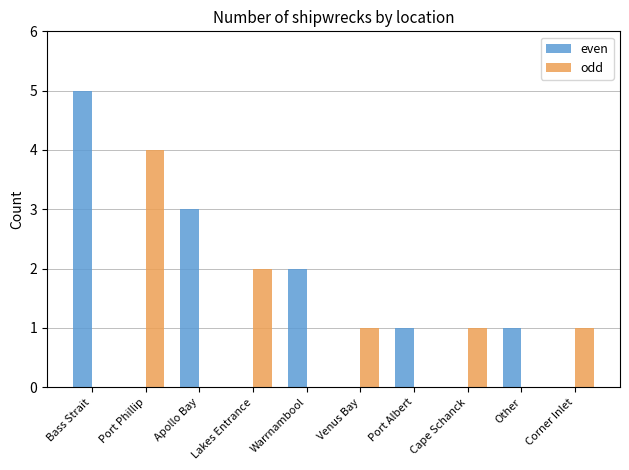

Is the value of odd at Corner Inlet greater than the value of even at Venus Bay?

Yes